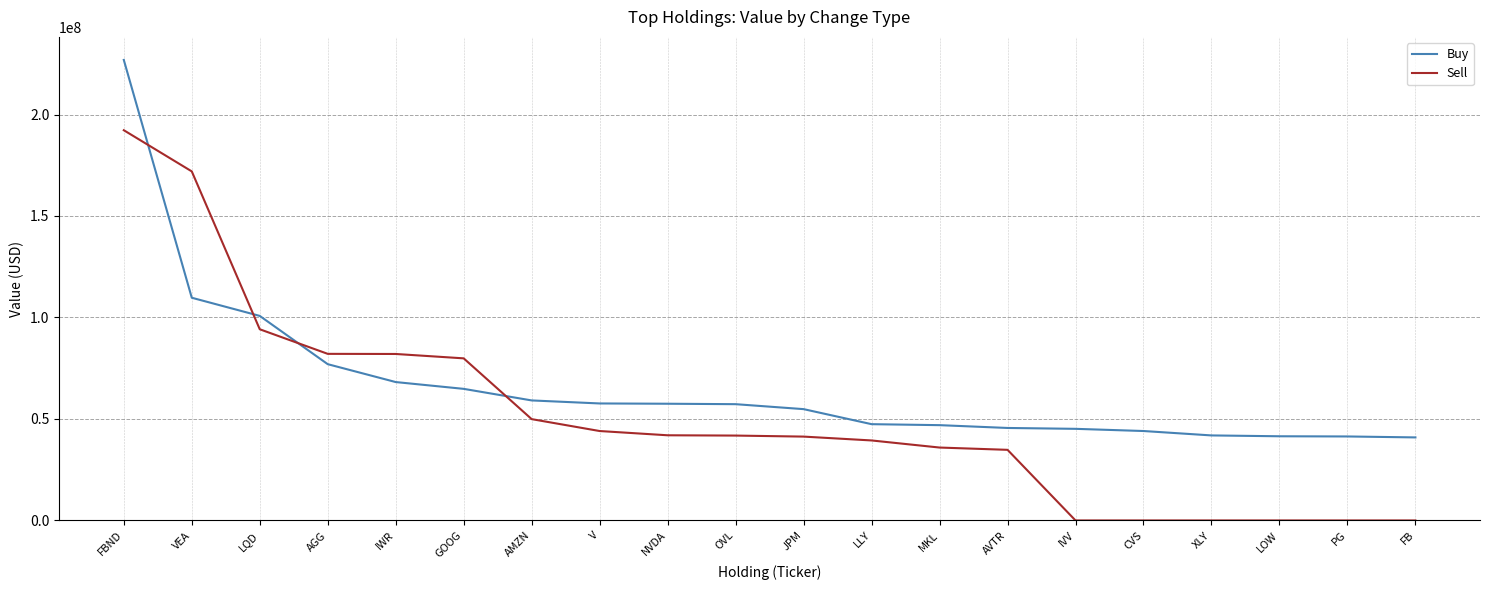

What is the difference between the highest and lowest values at JPM?

13531000